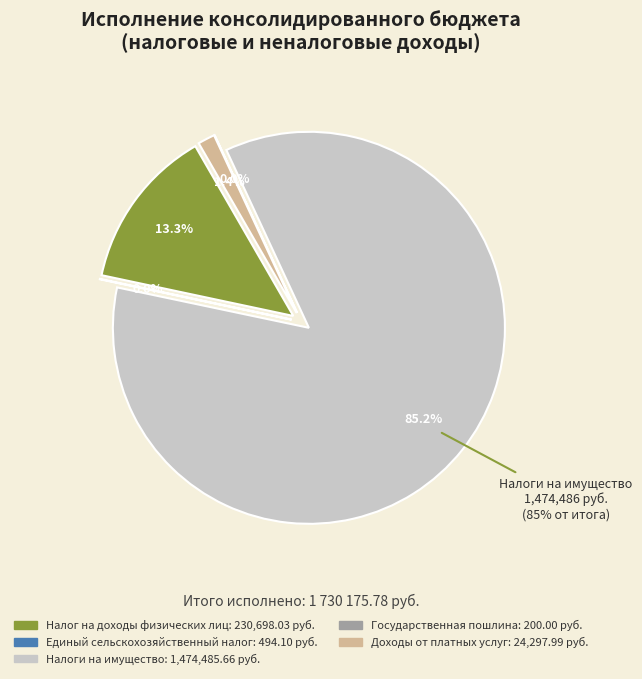

What is the change in value from Налог на доходы физических лиц to Единый сельскохозяйственный налог?

-230203.9